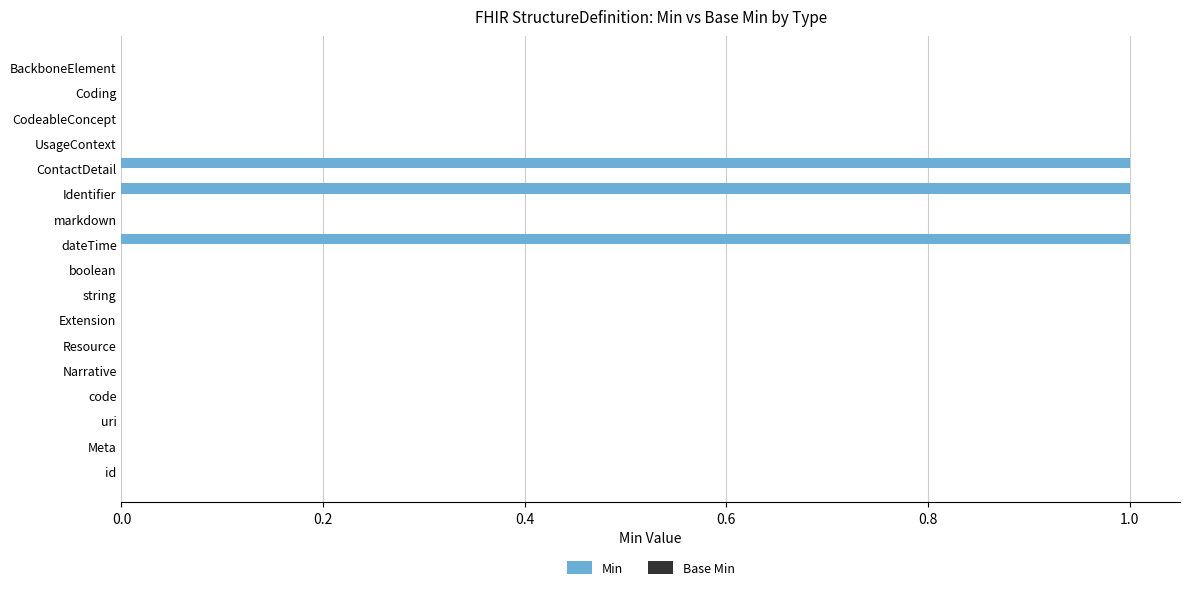

Between Extension and ContactDetail, which is larger?

ContactDetail